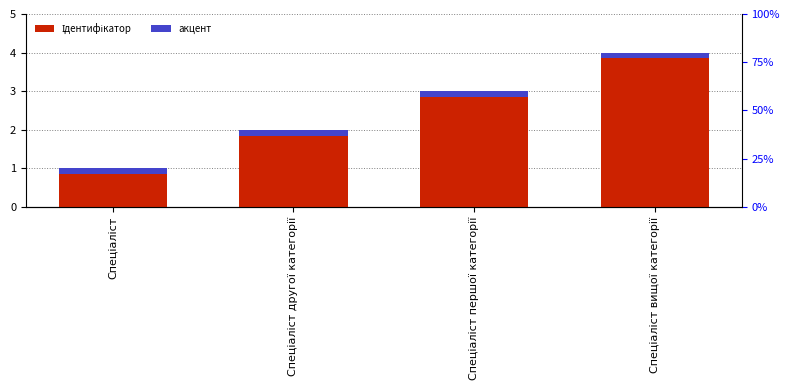

At Спеціаліст другої категорії, list the series in order from smallest to largest.

акцент, Ідентифікатор